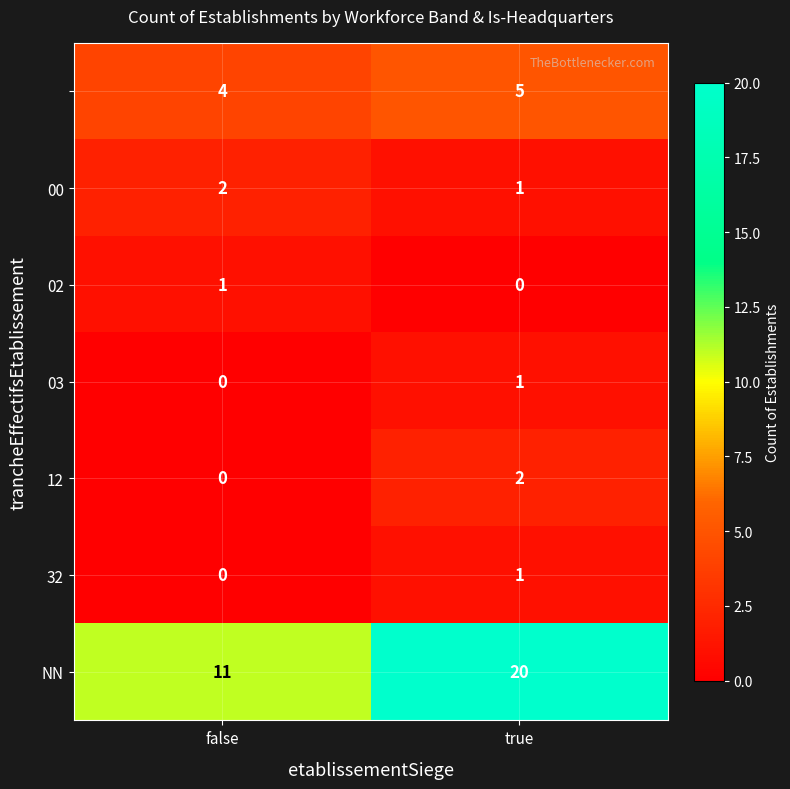

What is the maximum value shown in the chart?

20